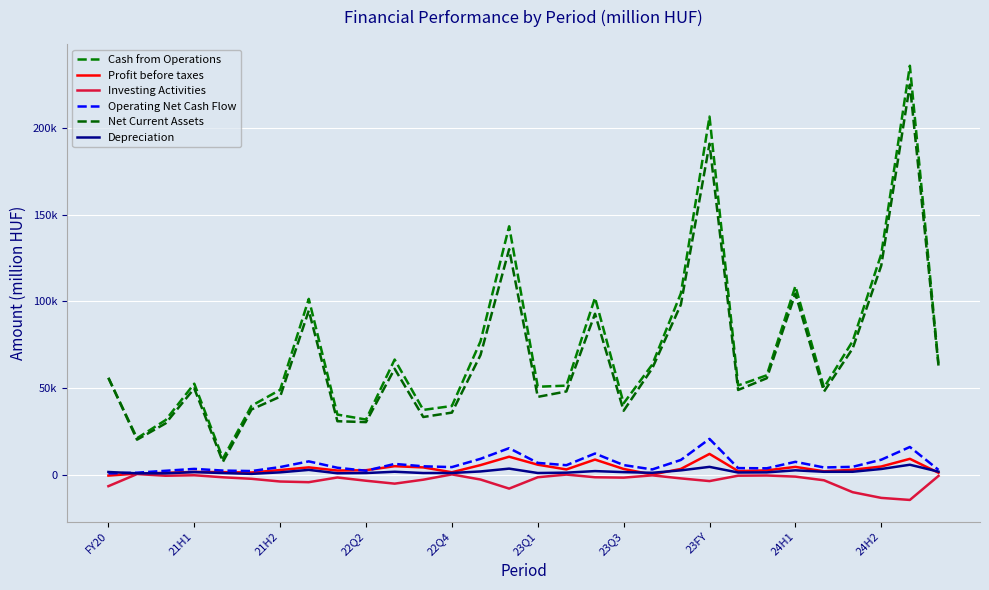

Does the chart display data point markers on the line(s)?

No